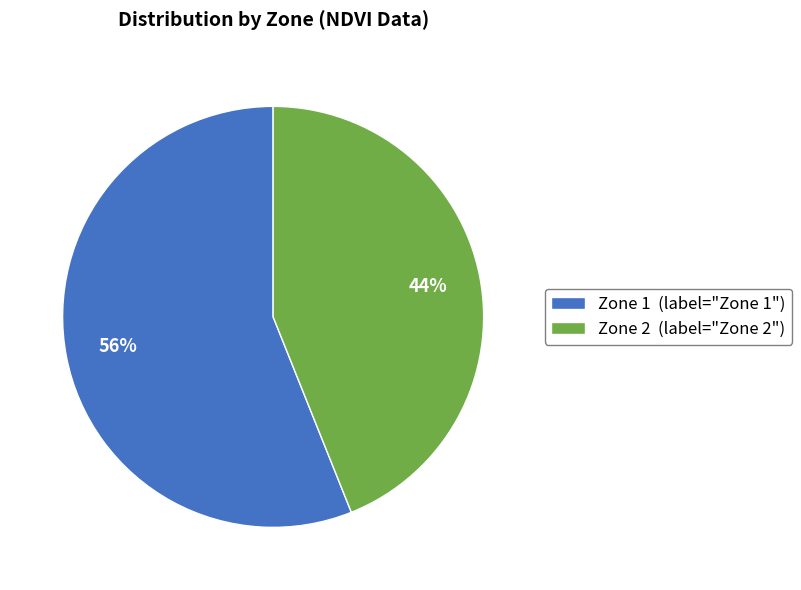

Is there a majority slice in this chart?

Yes